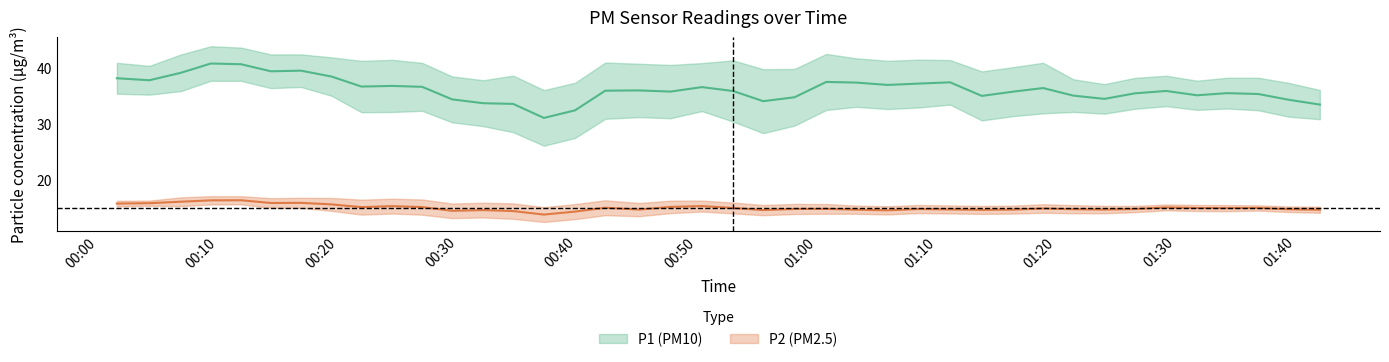

True or false: P2 has a value of 14.9 at 29.

True